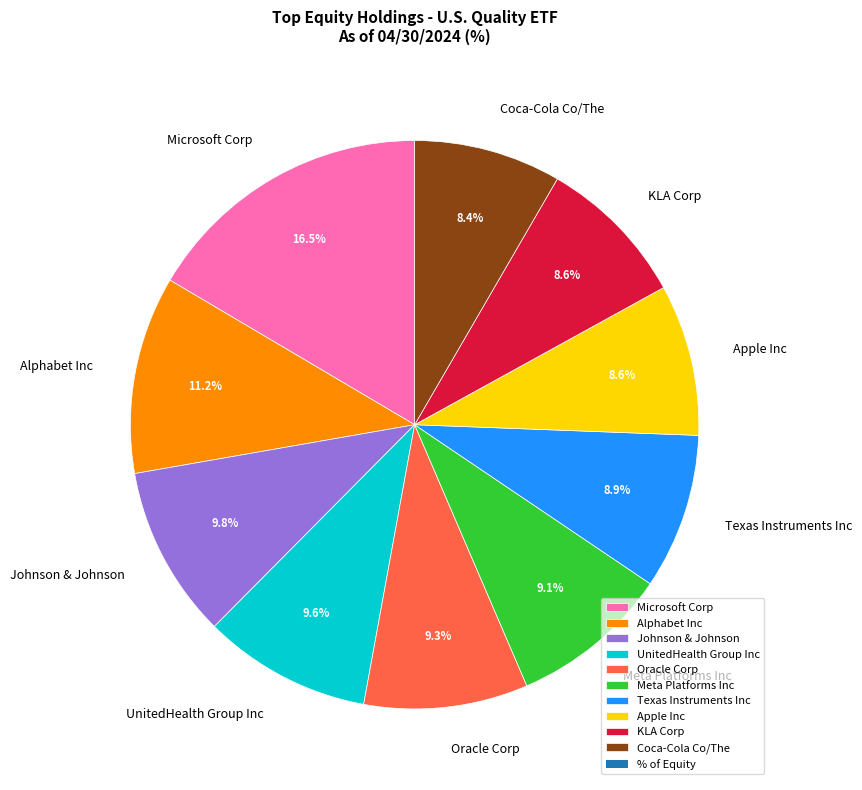

To the nearest percent, what is the difference between the Oracle Corp and Apple Inc slice percentages?

1%